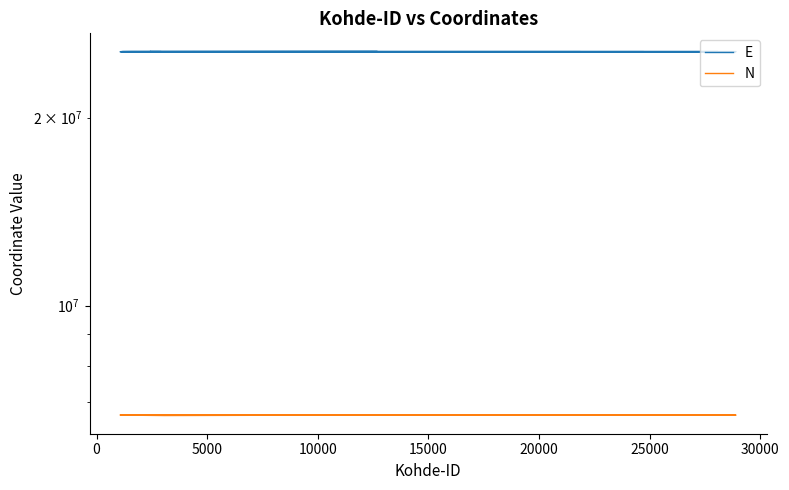

List the series in order of their peak value, lowest first.

N, E